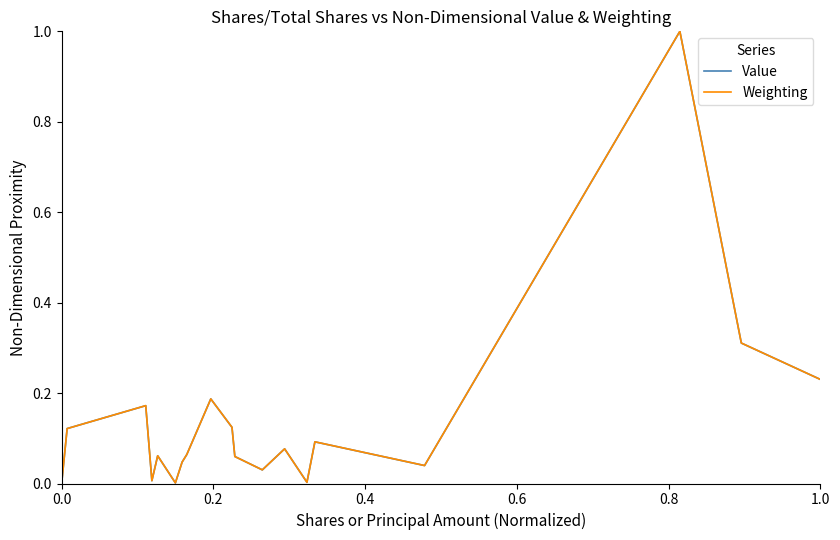

What is the maximum value for Value?

1.0